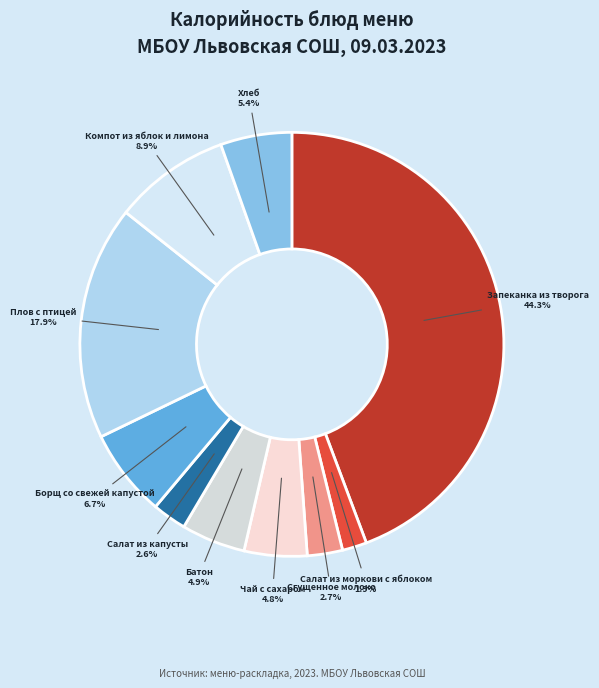

What is the smallest slice in the pie chart?

Салат из моркови с яблоком